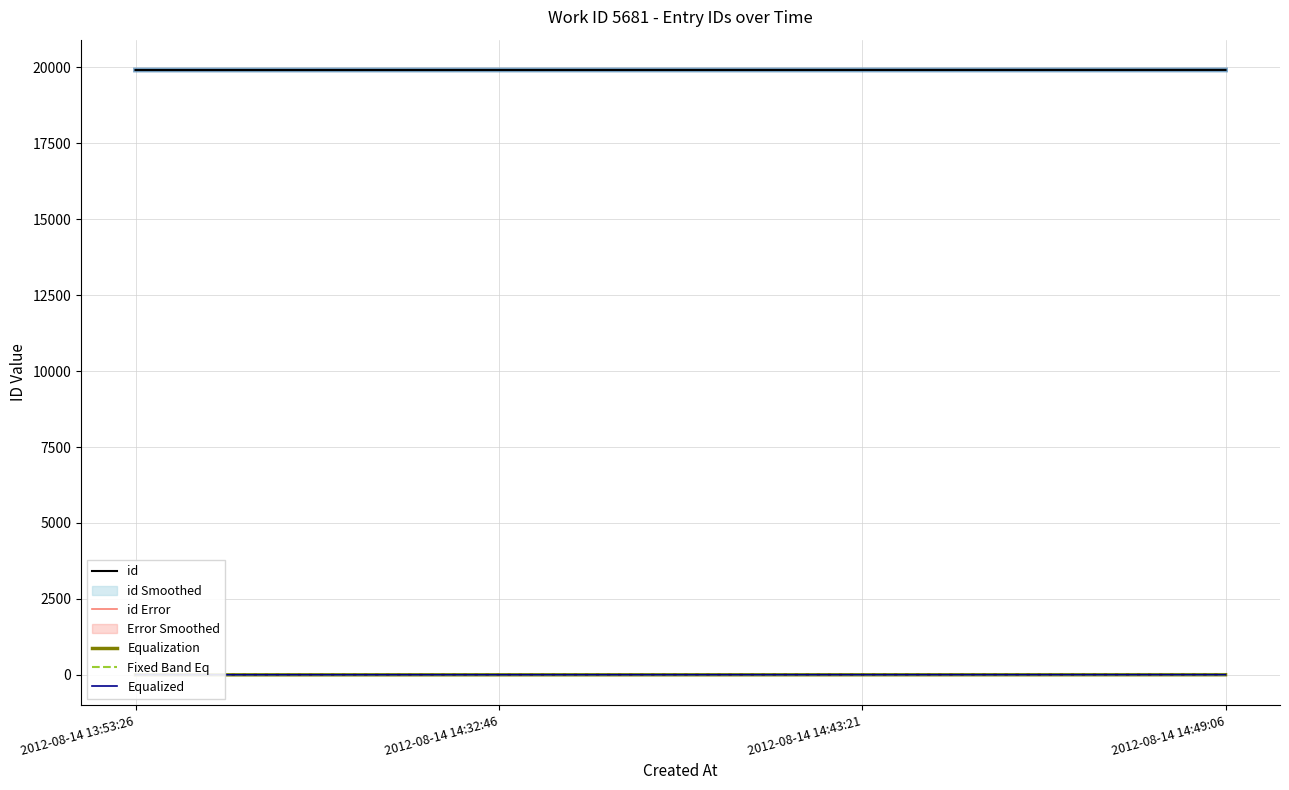

Which has a higher value, 2012-08-14 13:53:26 or 2012-08-14 14:49:06?

2012-08-14 14:49:06